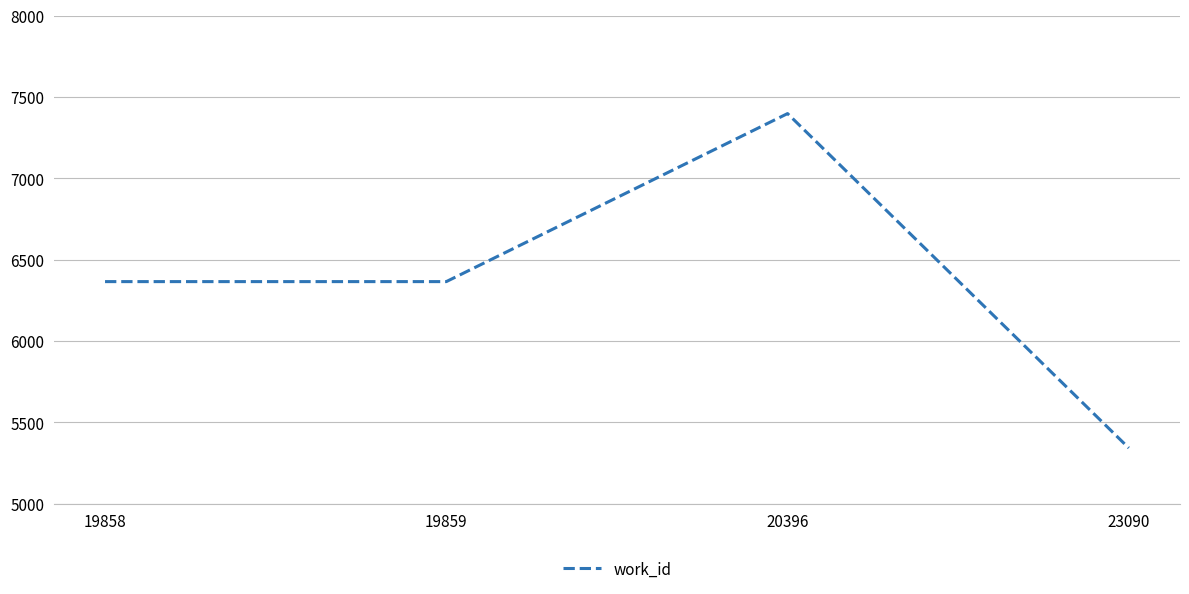

True or false: the data shows 7251 at 23090.

False